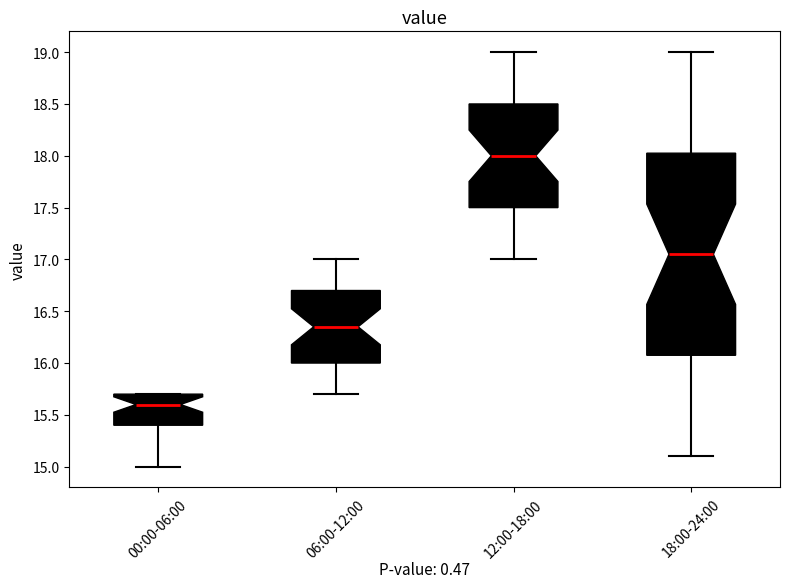

Reading left to right, read every box against the y-axis: the position of its median line, the range the box covers, and the ends of its whiskers. The values are not printed on the chart, so give them approximately, as read against the axis.

00:00-06:00: median 15.60, box 15.40 to 15.70, whiskers 15.00 to 15.70
06:00-12:00: median 16.35, box 16.00 to 16.70, whiskers 15.70 to 17.00
12:00-18:00: median 18.00, box 17.50 to 18.50, whiskers 17.00 to 19.00
18:00-24:00: median 17.05, box 16.10 to 18.05, whiskers 15.10 to 19.00